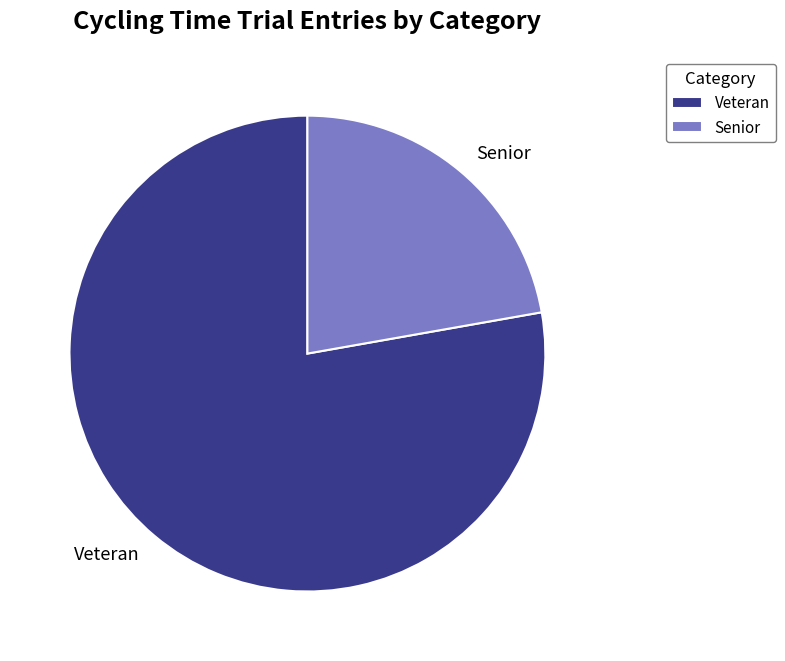

Which slice represents more than half of the pie?

Veteran